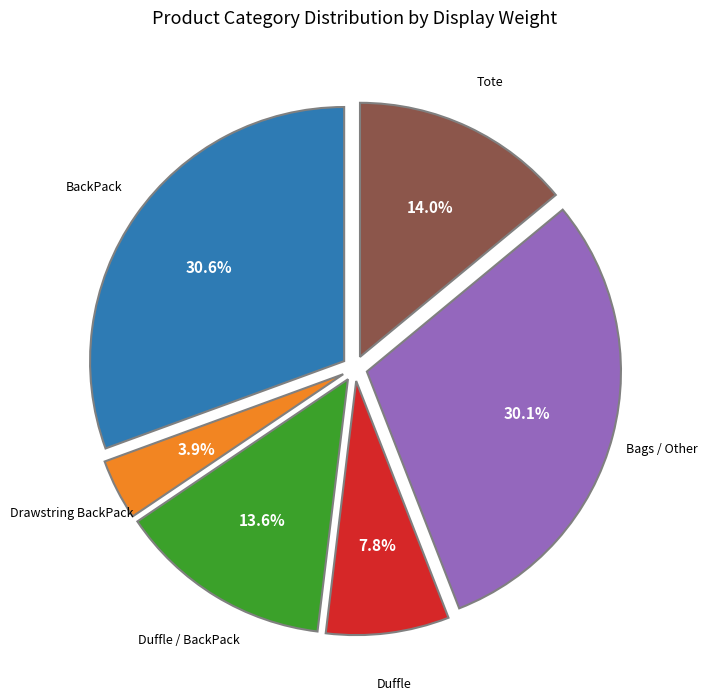

Does any single category account for the majority?

No